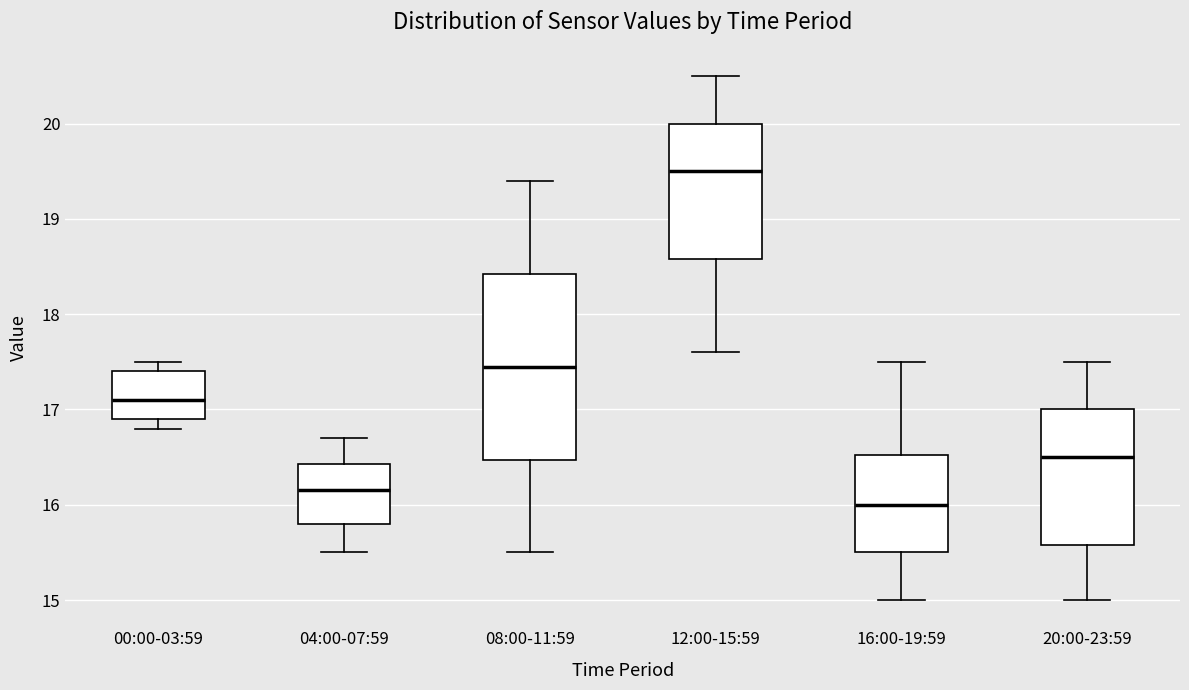

Comparing the boxes themselves (not the whiskers), which one is the tallest?

08:00-11:59